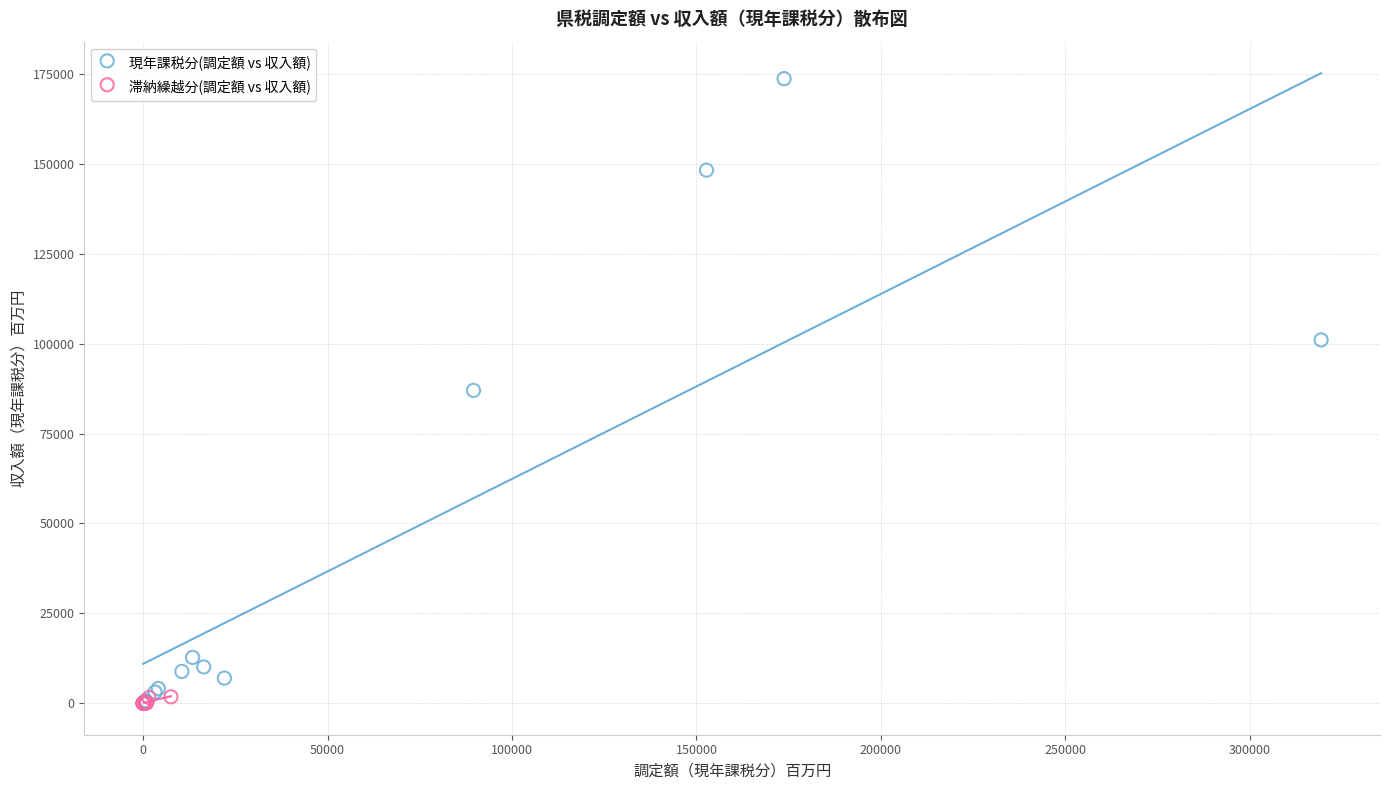

Which series has the widest spread of Y values?

現年課税分(調定額 vs 収入額)